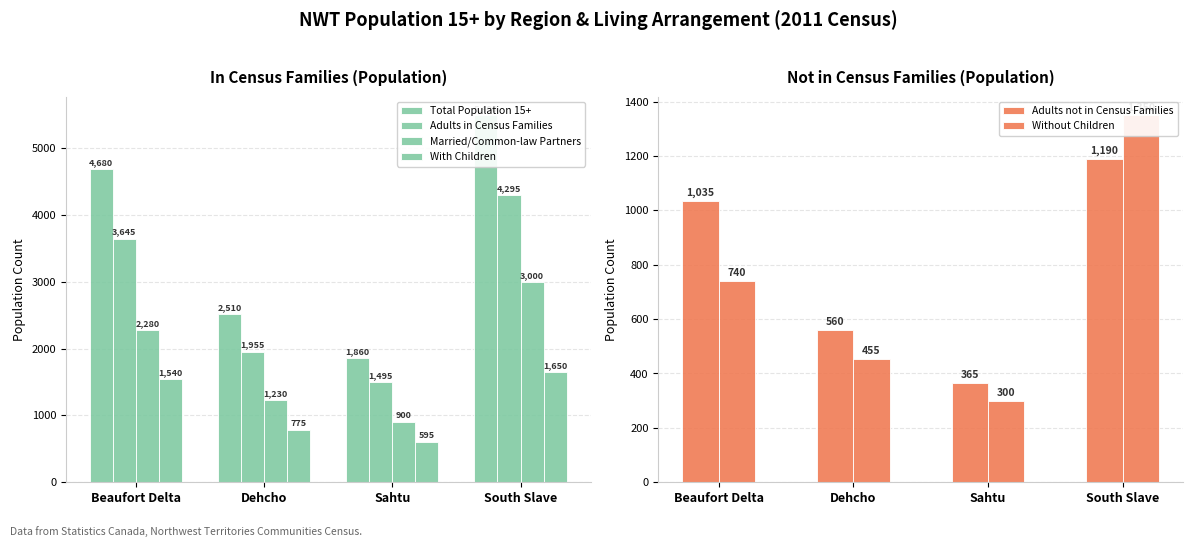

True or false: Adults in Census Families has a value of 3645 at Beaufort Delta.

True